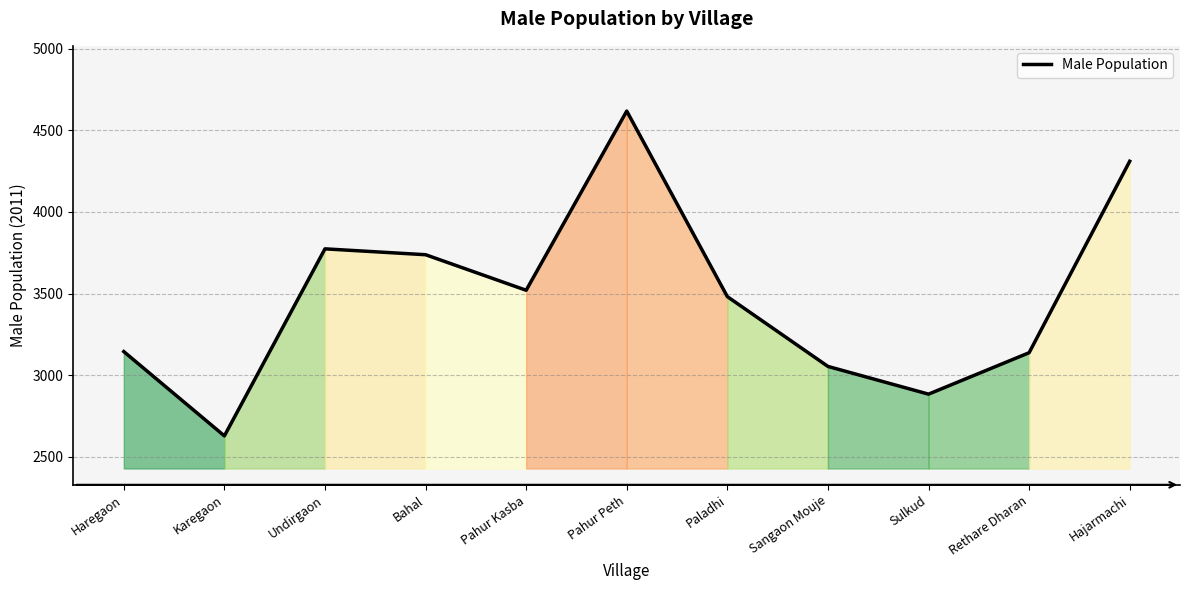

Does the chart have visible grid lines?

Yes